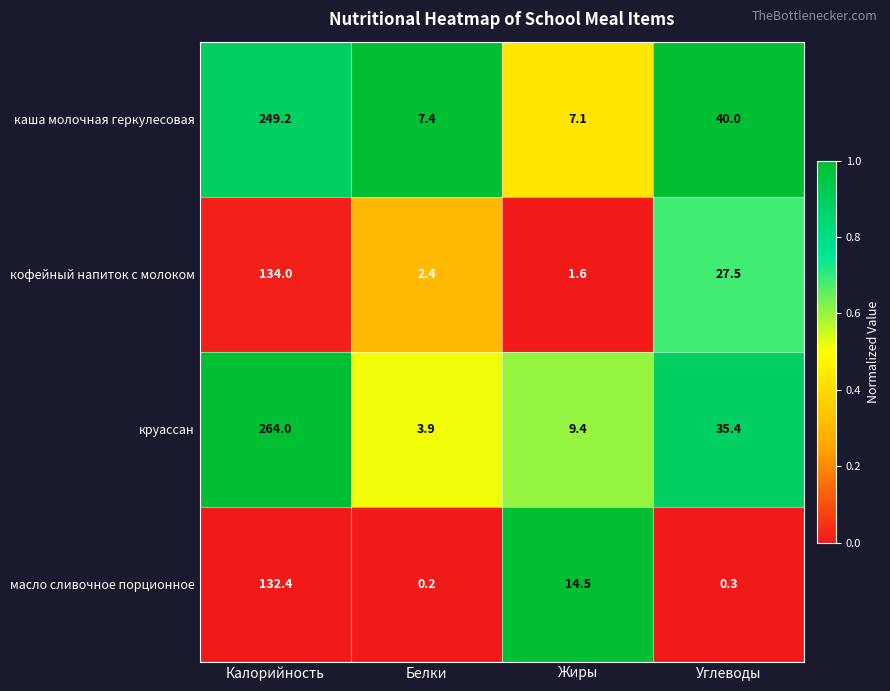

The каша молочная геркулесовая series shows 3.2 at Жиры. True or false?

False